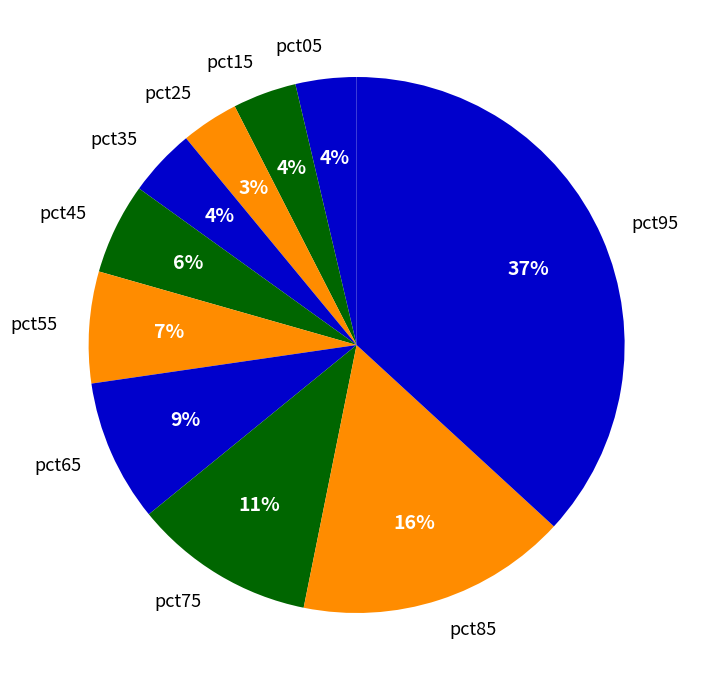

To the nearest percent, what is the average slice percentage?

10%